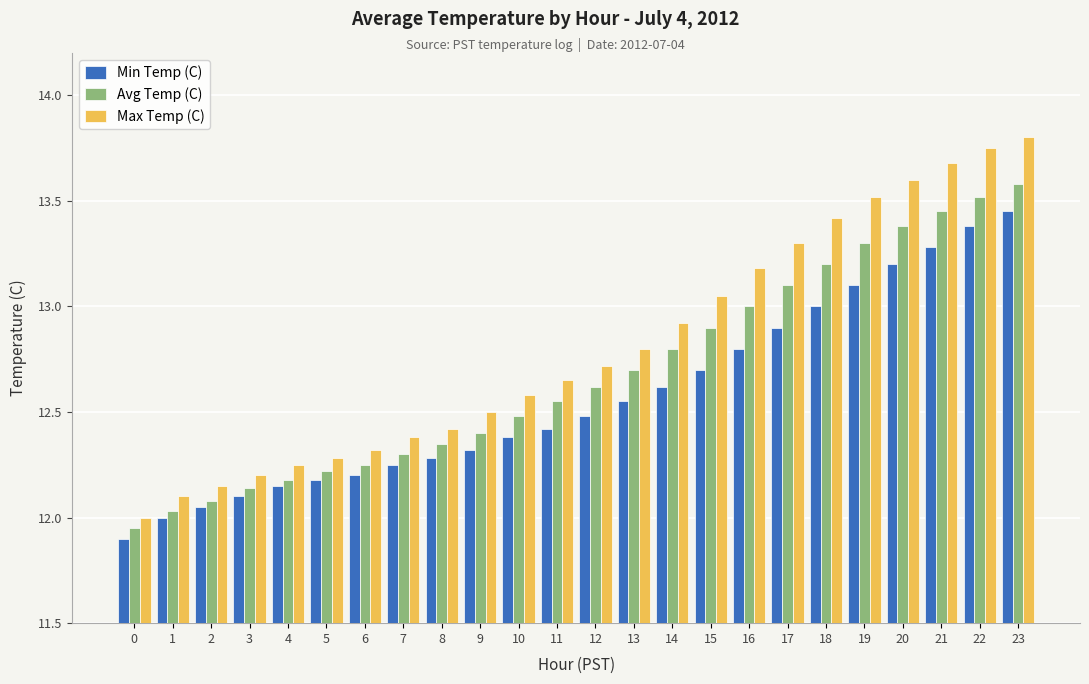

True or false: Avg Temp (C) has a value of 18.4 at 13.

False